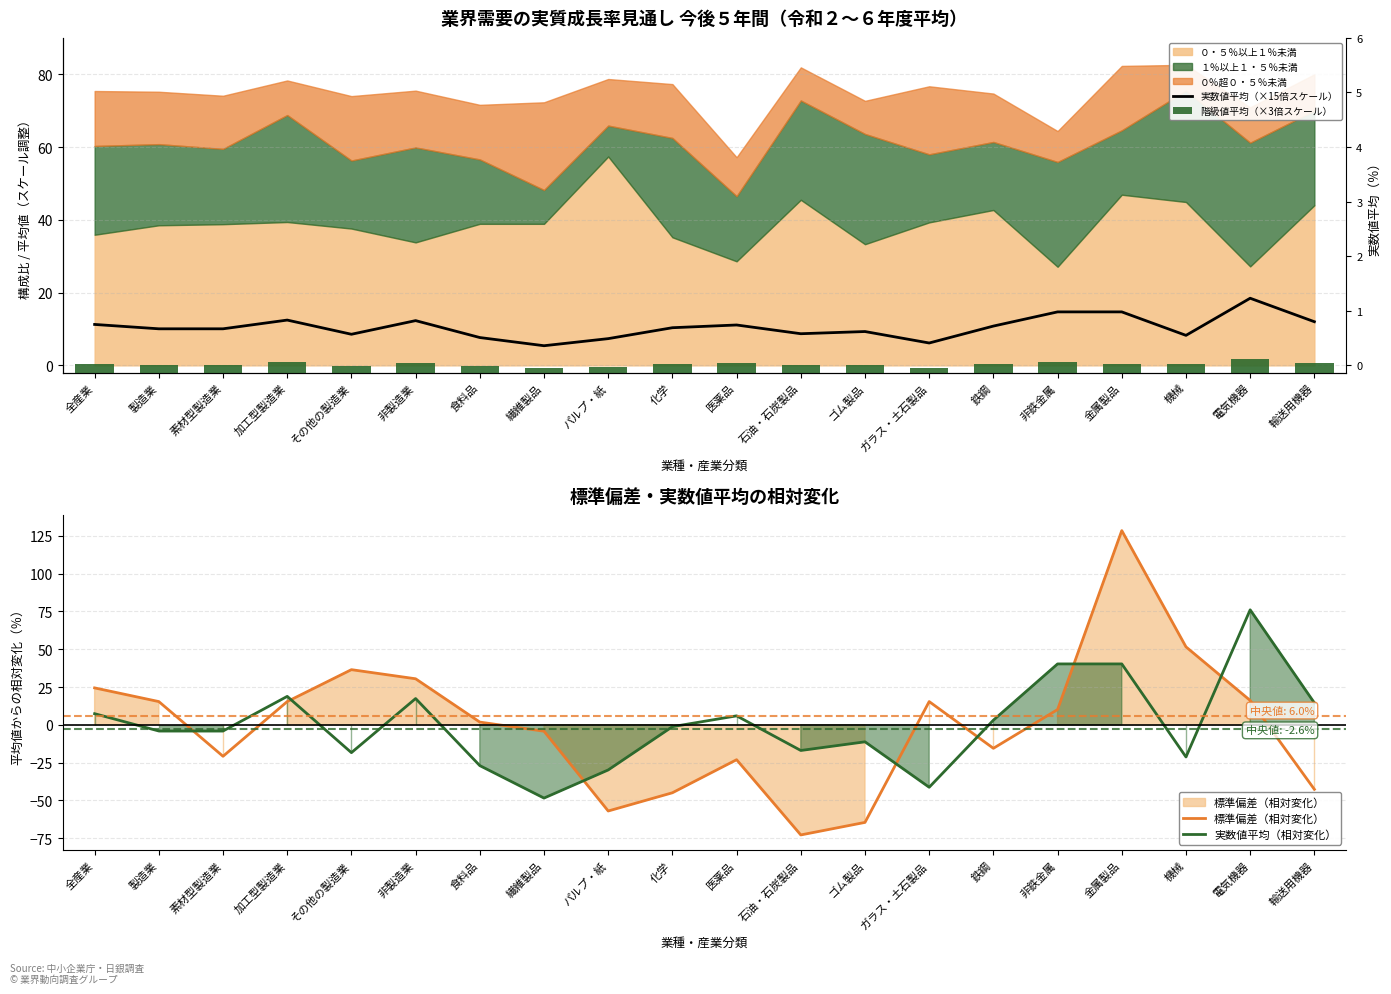

Reading right to left, transcribe all the data shown in this chart.

実数値平均（×15倍スケール）: 輸送用機器=12.0	電気機器=18.4	機械=8.2	金属製品=14.7	非鉄金属=14.7	鉄鋼=10.8	ガラス・土石製品=6.1	ゴム製品=9.3	石油・石炭製品=8.7	医薬品=11.1	化学=10.3	パルプ・紙=7.3	繊維製品=5.4	食料品=7.7	非製造業=12.3	その他の製造業=8.5	加工型製造業=12.4	素材型製造業=10.1	製造業=10.1	全産業=11.2
階級値平均（×3倍スケール）: 輸送用機器=2.7	電気機器=3.8	機械=2.4	金属製品=2.4	非鉄金属=2.9	鉄鋼=2.4	ガラス・土石製品=1.4	ゴム製品=2.1	石油・石炭製品=2.1	医薬品=2.6	化学=2.4	パルプ・紙=1.6	繊維製品=1.3	食料品=1.9	非製造業=2.6	その他の製造業=1.8	加工型製造業=2.8	素材型製造業=2.2	製造業=2.2	全産業=2.4
標準偏差（相対変化）: 輸送用機器=-42.7	電気機器=16.1	機械=51.6	金属製品=128.5	非鉄金属=10.1	鉄鋼=-15.5	ガラス・土石製品=15.4	ゴム製品=-64.6	石油・石炭製品=-72.9	医薬品=-23.1	化学=-44.9	パルプ・紙=-57.0	繊維製品=-4.2	食料品=1.8	非製造業=30.5	その他の製造業=36.5	加工型製造業=15.4	素材型製造業=-20.8	製造業=15.4	全産業=24.4
実数値平均（相対変化）: 輸送用機器=14.5	電気機器=76.1	機械=-21.3	金属製品=40.3	非鉄金属=40.3	鉄鋼=3.1	ガラス・土石製品=-41.3	ゴム製品=-11.2	石油・石炭製品=-17.0	医薬品=5.9	化学=-1.2	パルプ・紙=-29.8	繊維製品=-48.5	食料品=-27.0	非製造業=17.4	その他の製造業=-18.4	加工型製造業=18.8	素材型製造業=-4.1	製造業=-4.1	全産業=7.4